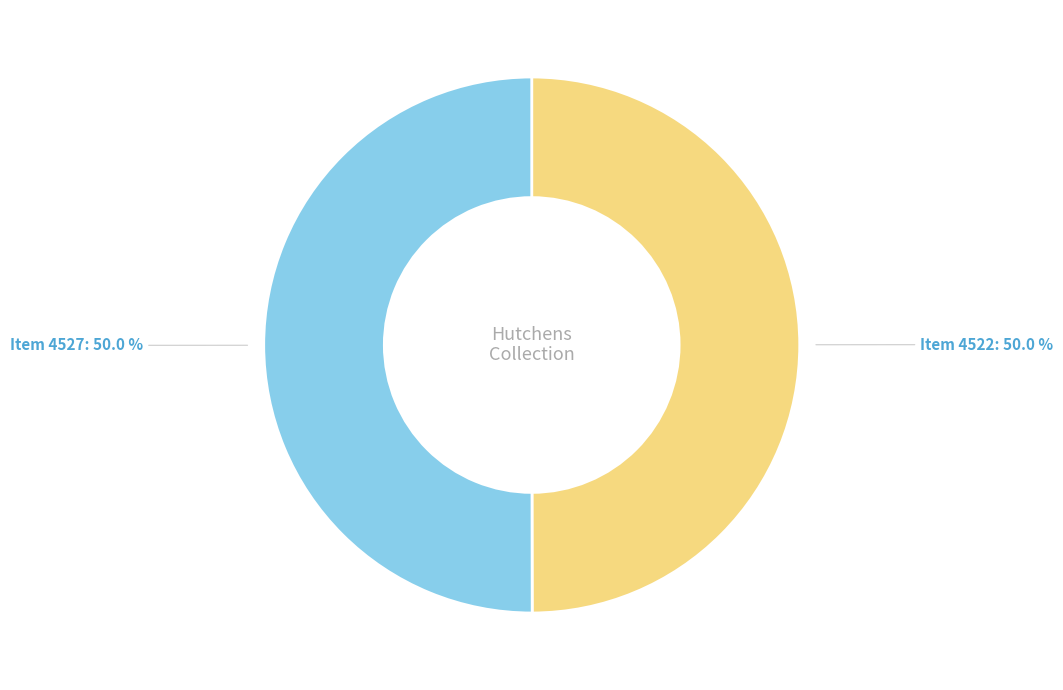

True or false: Item 4527 accounts for 61% of the total.

False